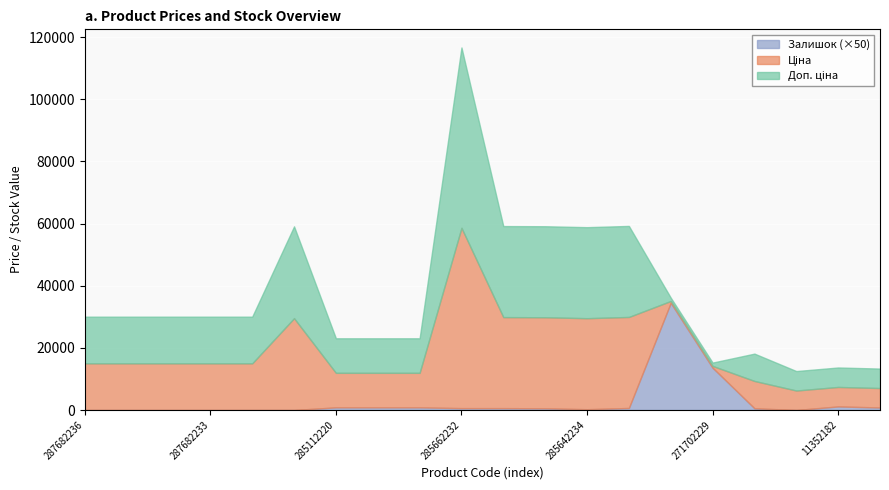

True or false: Ціна and Доп. ціна intersect in this chart.

False